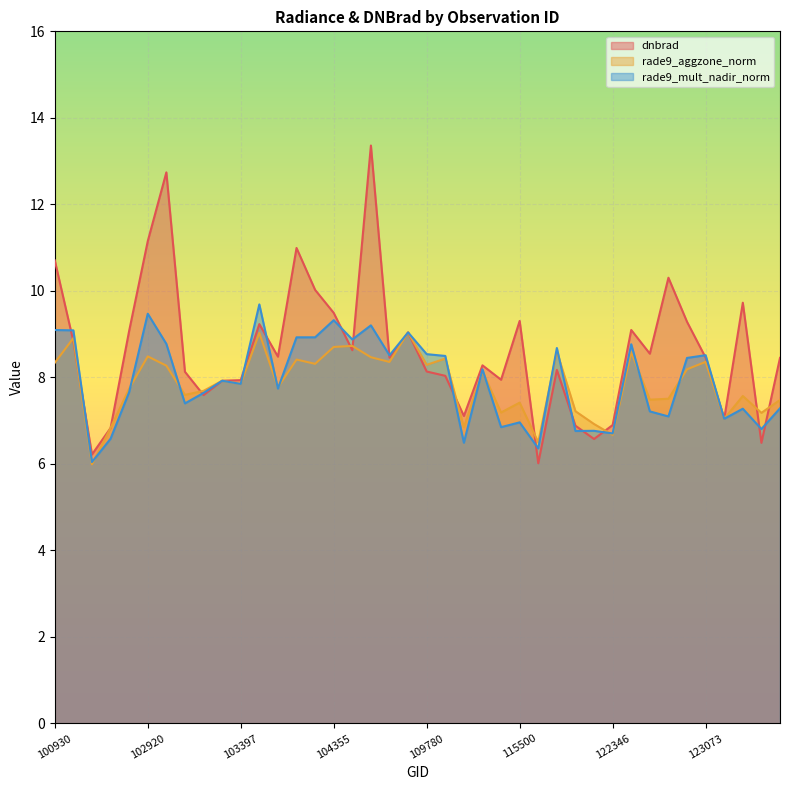

Is the value of rade9_mult_nadir_norm at 104112 greater than the value of rade9_aggzone_norm at 109780?

No